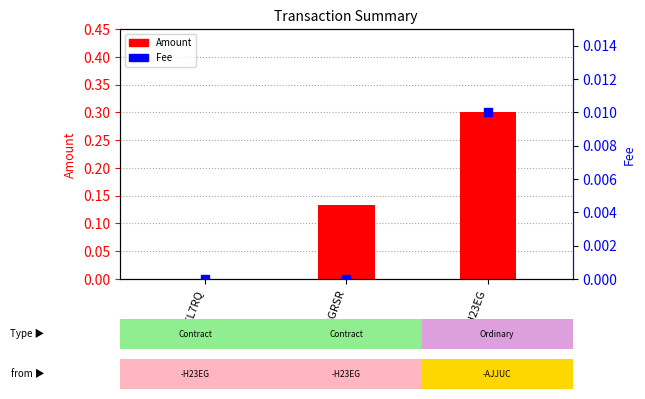

Is the value of Fee at -9GRSR greater than the value of Amount at -EL7RQ?

No